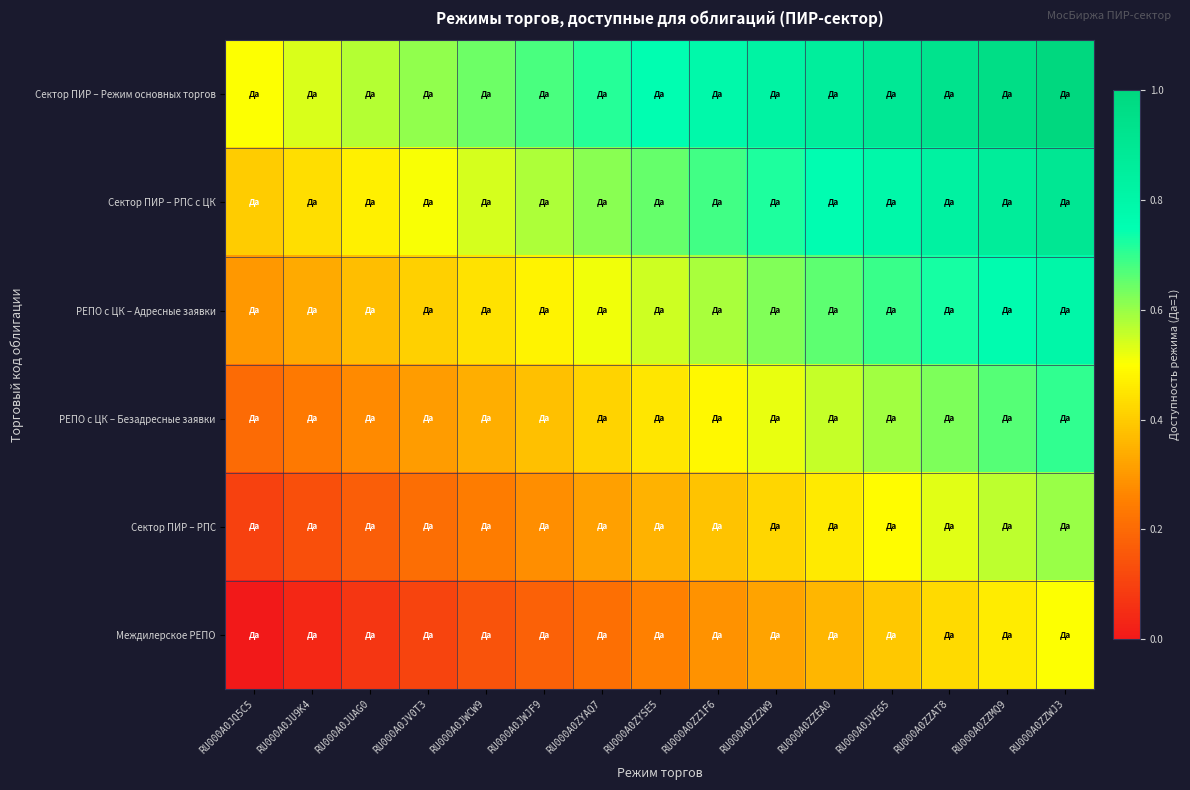

At how many categories does at least one series exceed 0?

15